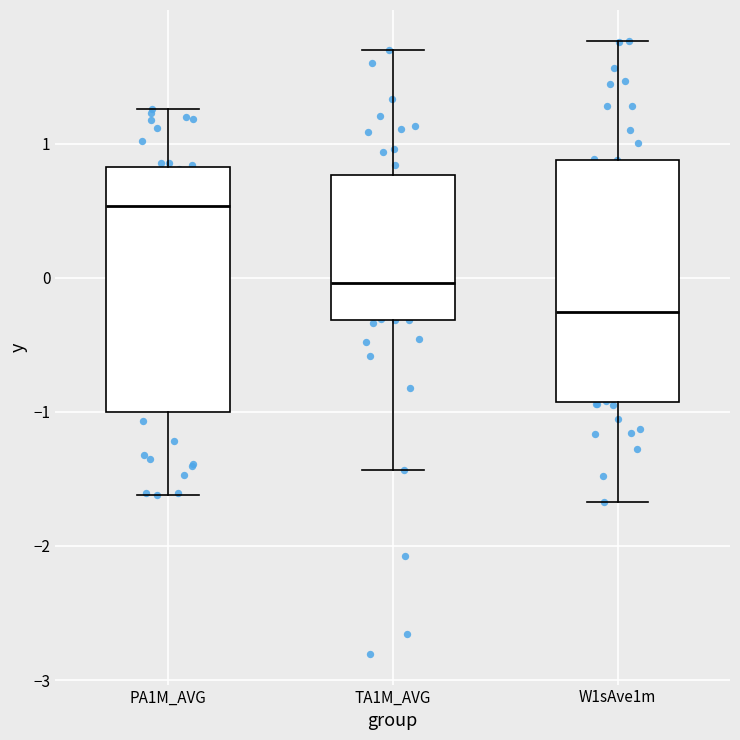

Which box has the highest median line?

PA1M_AVG